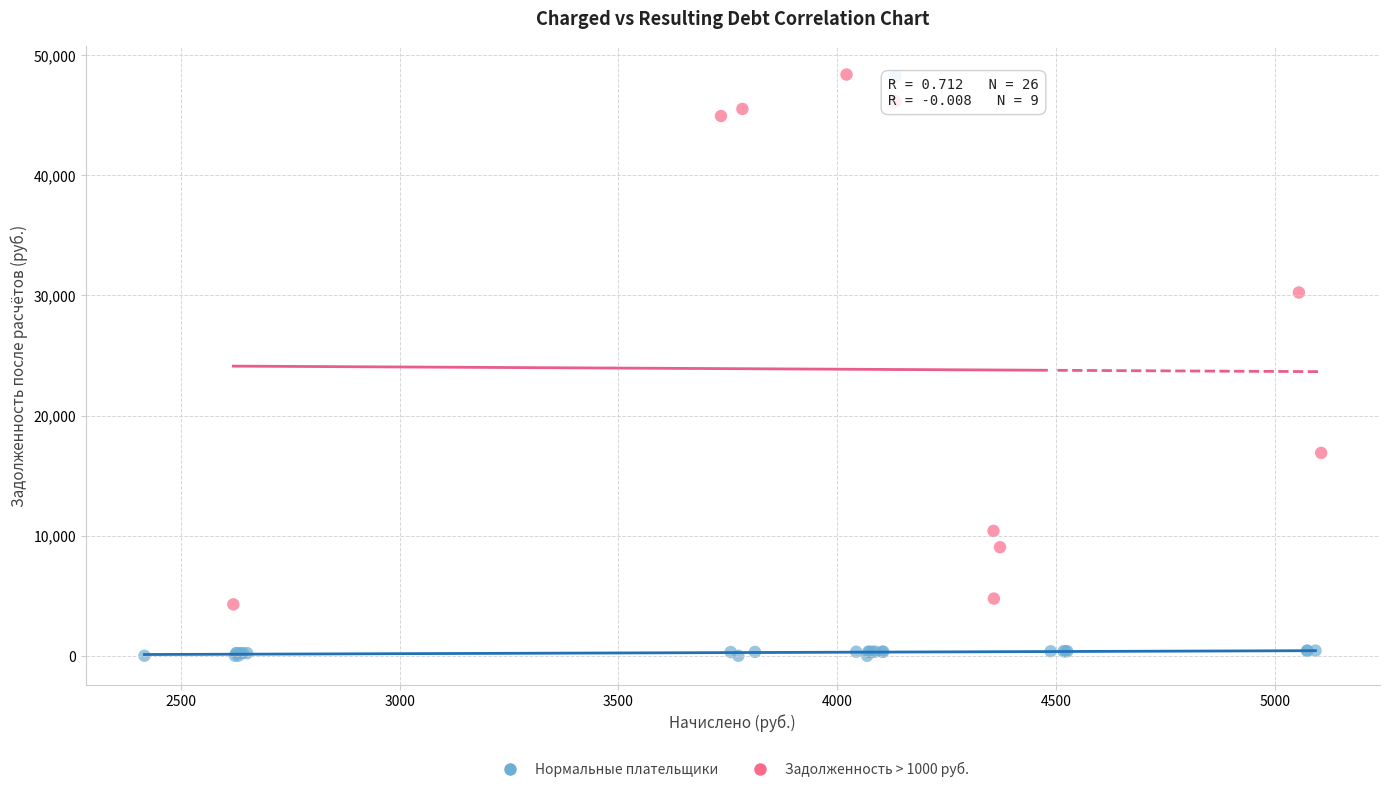

What are all the series names shown in the legend?

Нормальные плательщики, Задолженность > 1000 руб.